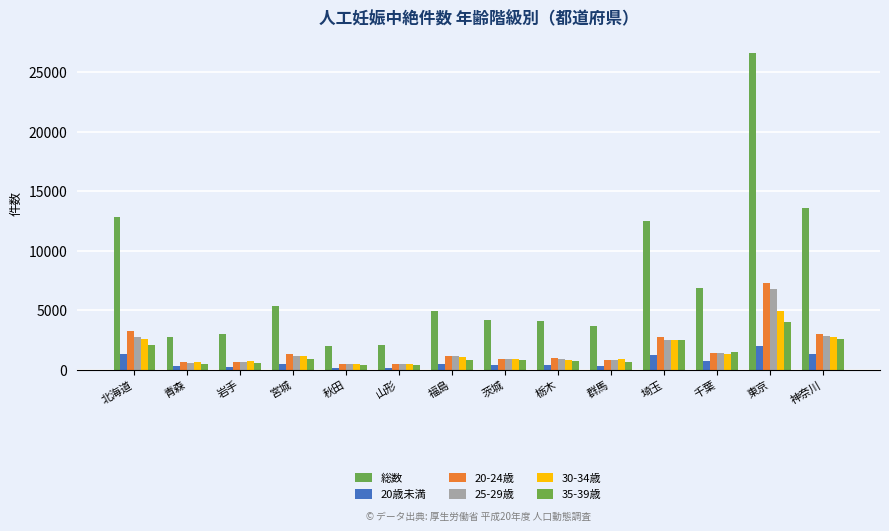

At which label does 30-34歳 first exceed 1082?

北海道